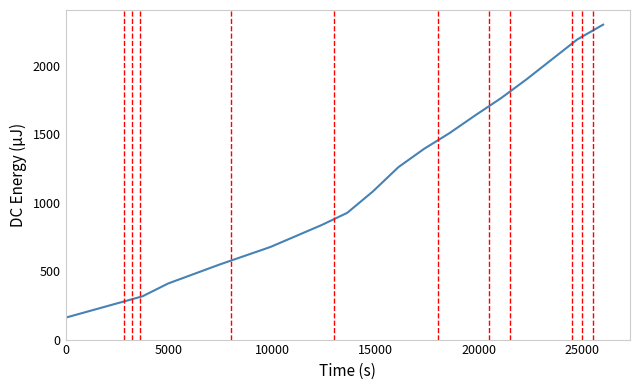

What is the maximum value shown in the chart?

2300.0